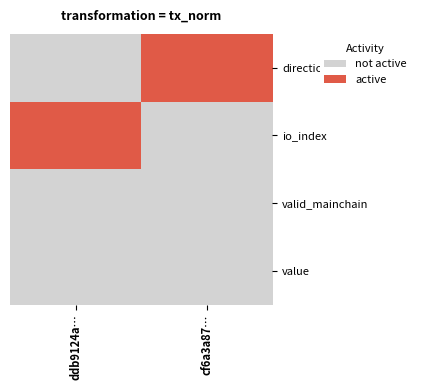

How many data points in cf6a3a879715e6a3a127ecf10c98ecc0eb48869 are less than 1?

1